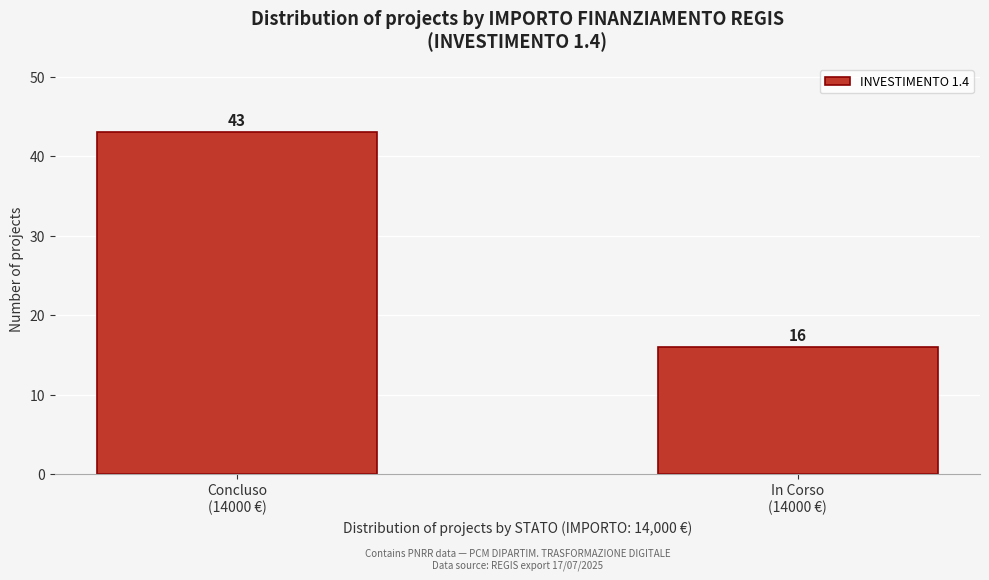

Reading left to right, extract all data points from this chart.

43	16